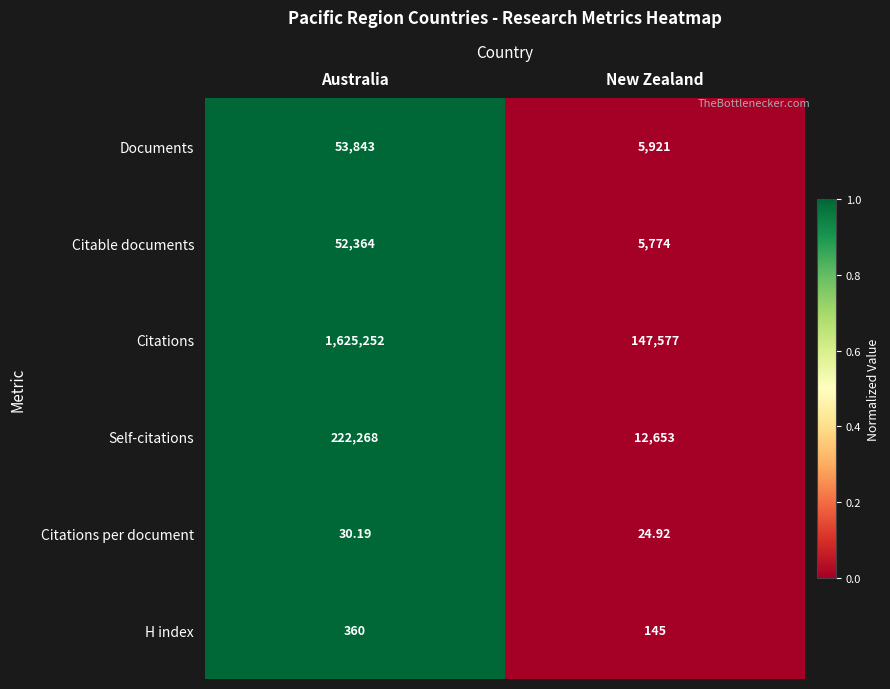

Which series has the largest range (max minus min)?

Citations